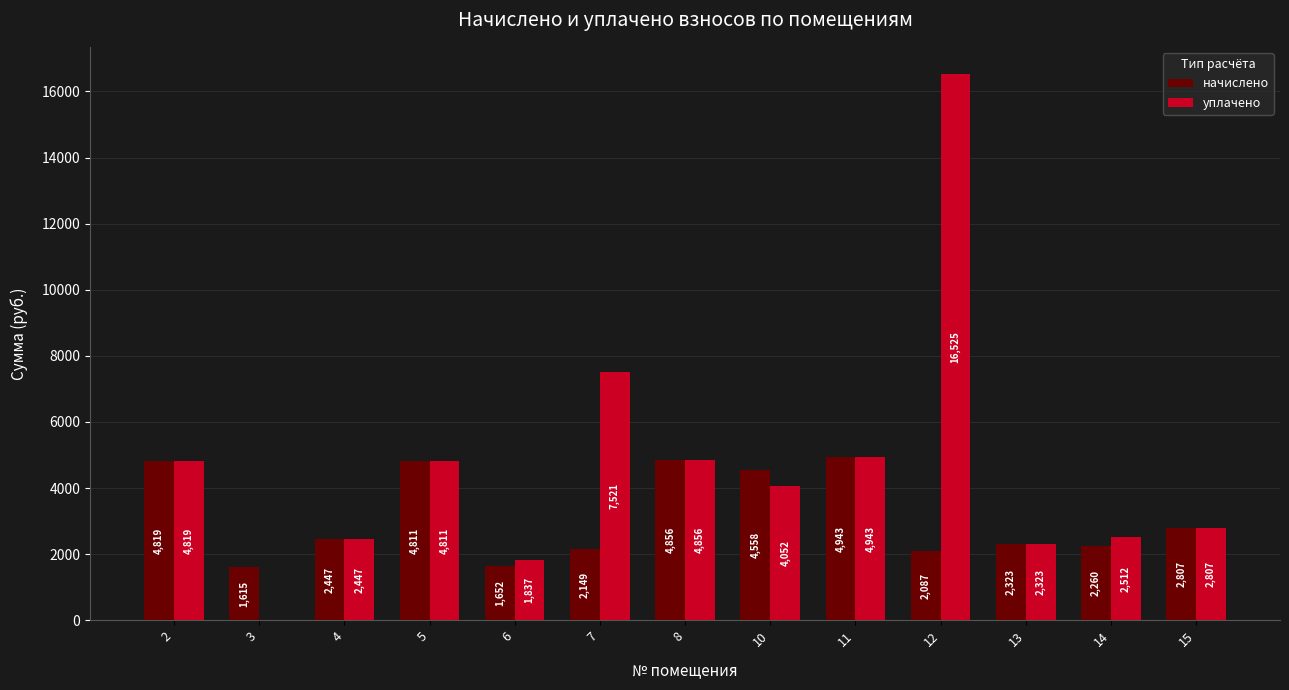

What is the difference between the уплачено values at 2 and 4?

2372.2